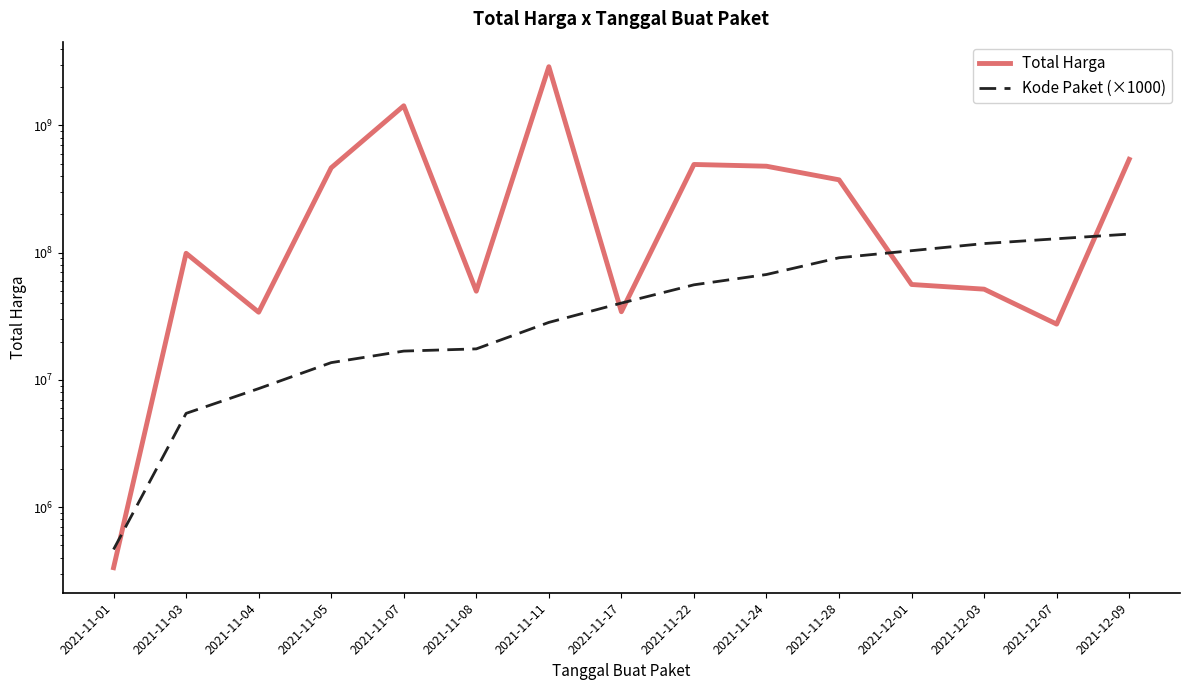

True or false: Kode Paket (×1000) and Total Harga cross at least once.

True